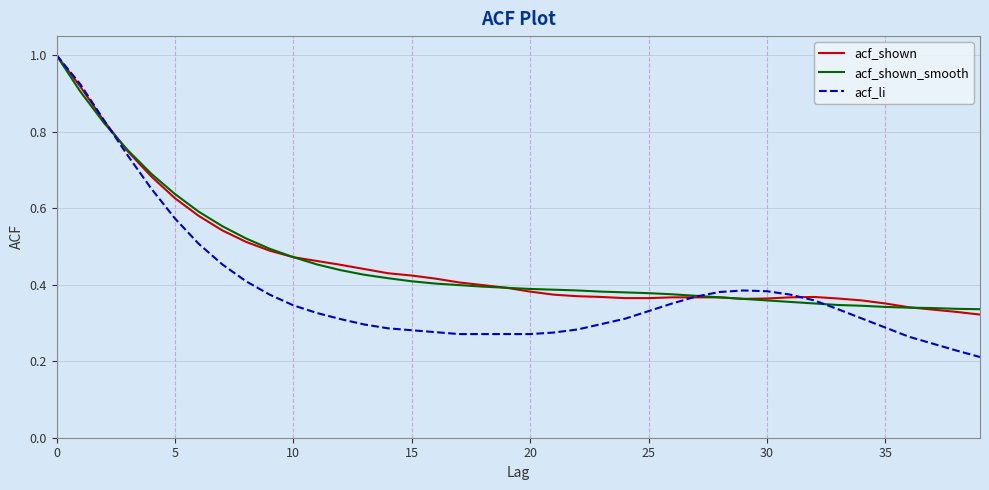

What is the maximum value shown in the chart?

1.0